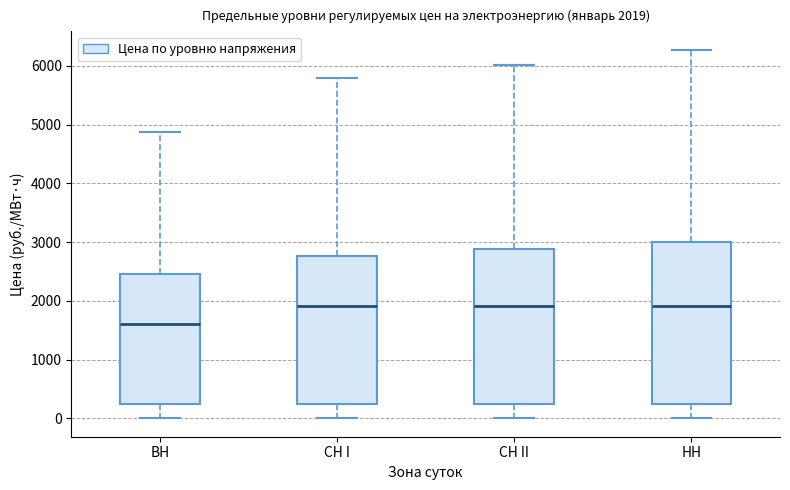

Comparing the boxes themselves (not the whiskers), which one is the tallest?

НН